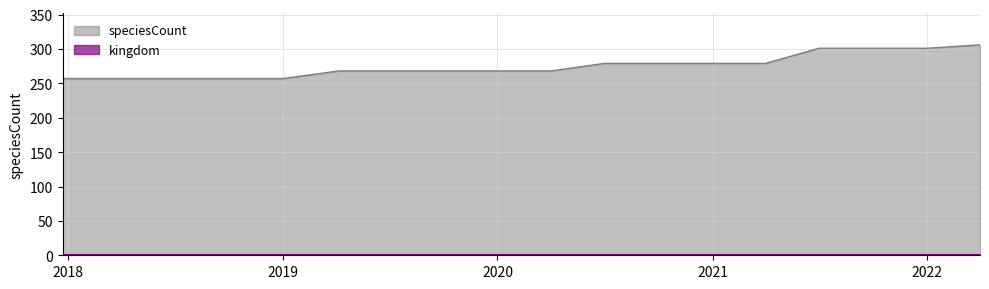

What is the difference between the maximum and minimum values in the speciesCount series?

49